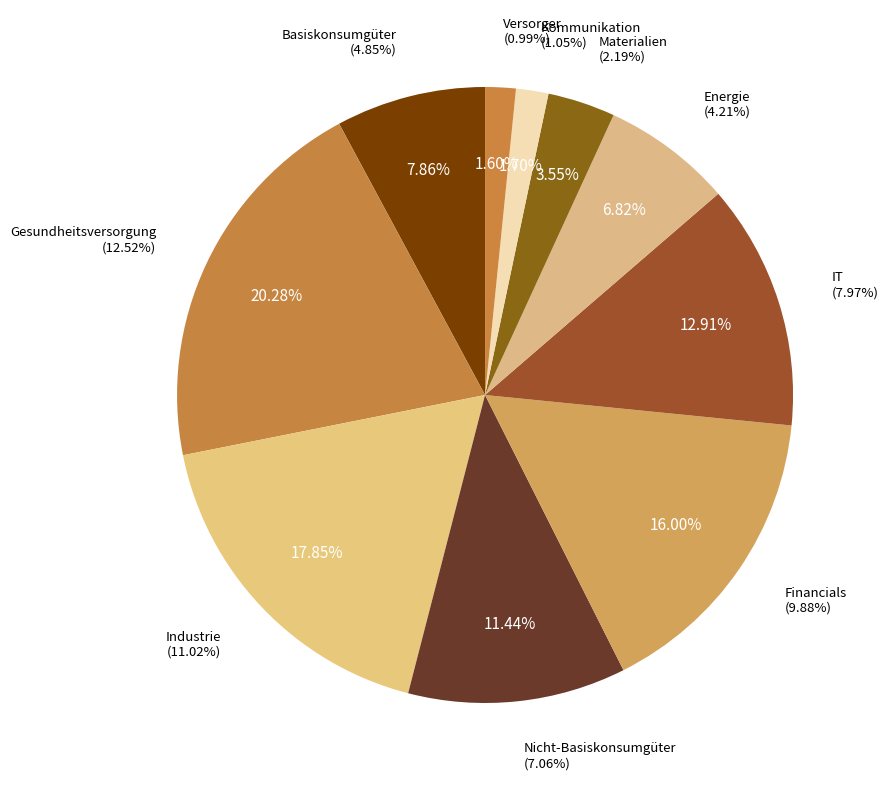

What is the ratio of the value at Basiskonsumgüter to the value at IT?

0.6